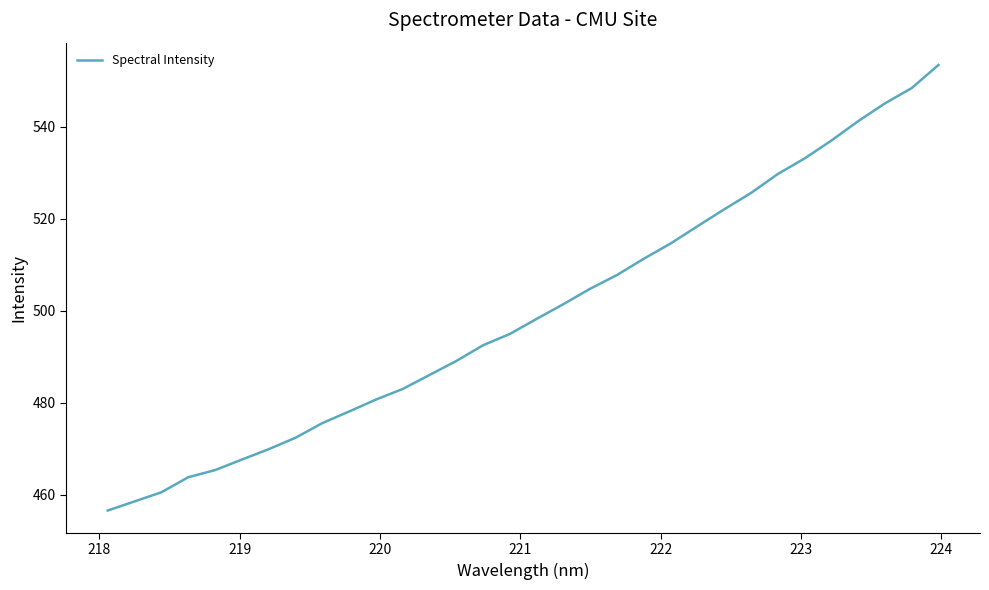

What is the smallest value displayed?

456.6